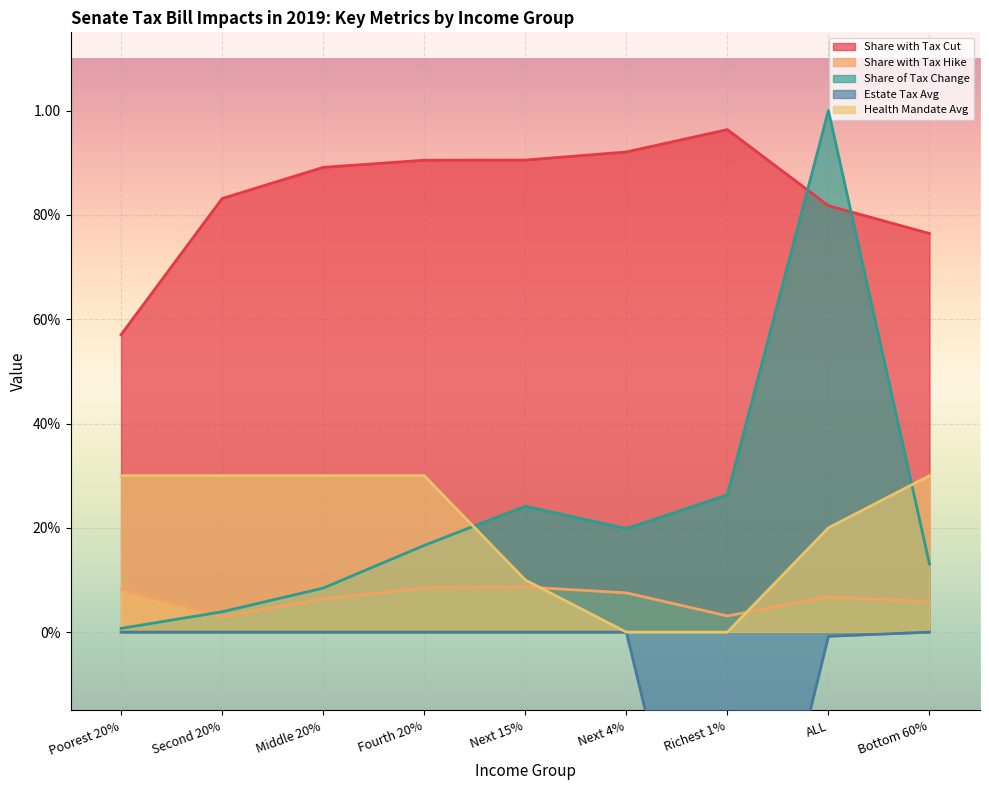

Which has a higher value, Bottom 60% or Next 4%?

Next 4%